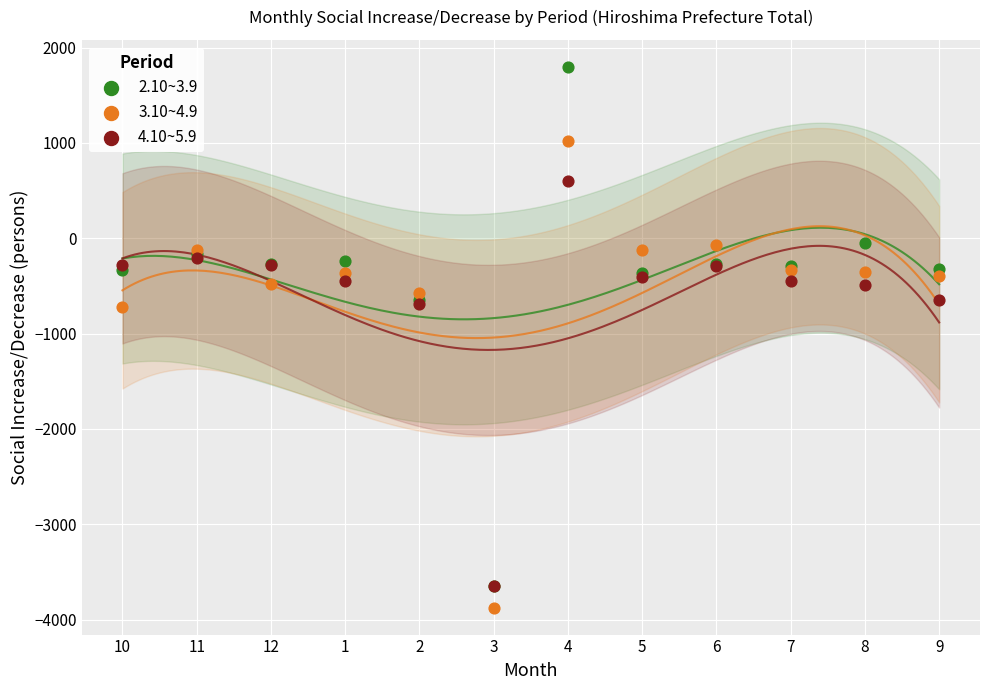

What are all the series names shown in the legend?

2.10~3.9, 3.10~4.9, 4.10~5.9